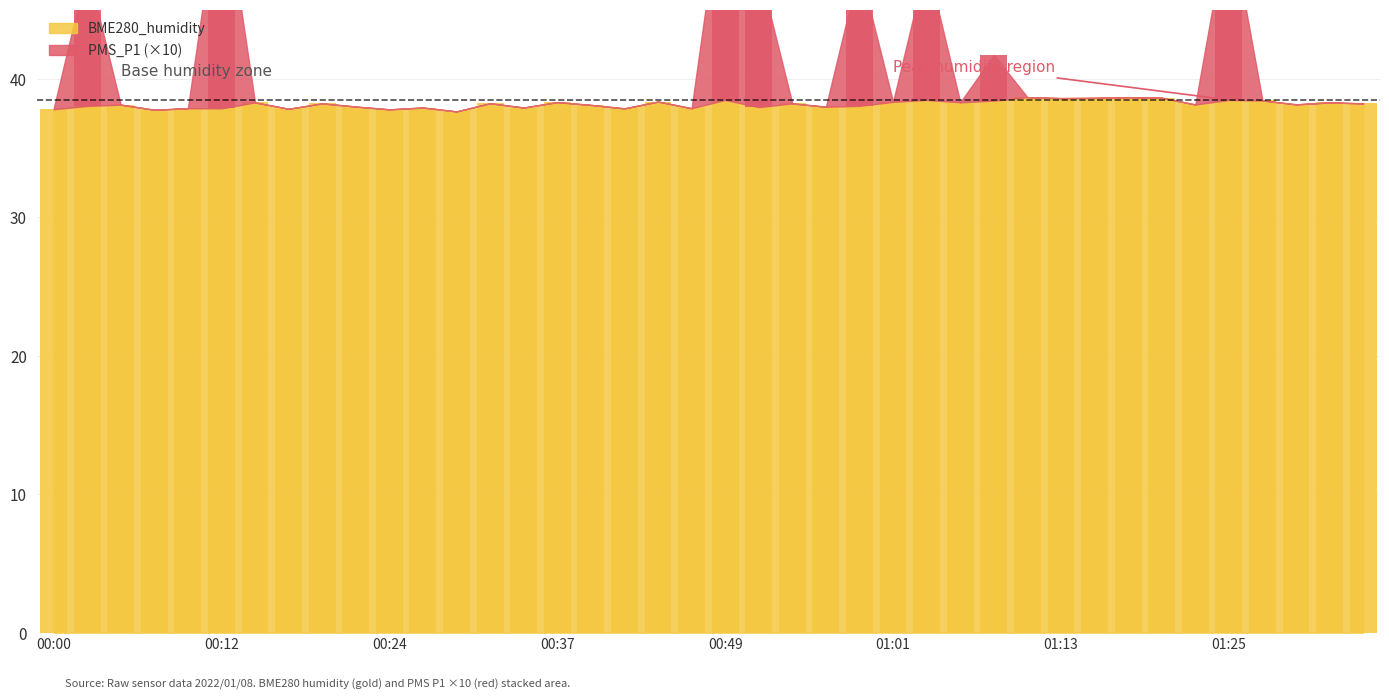

Where is BME280_humidity nearest to the value 38?

00:22